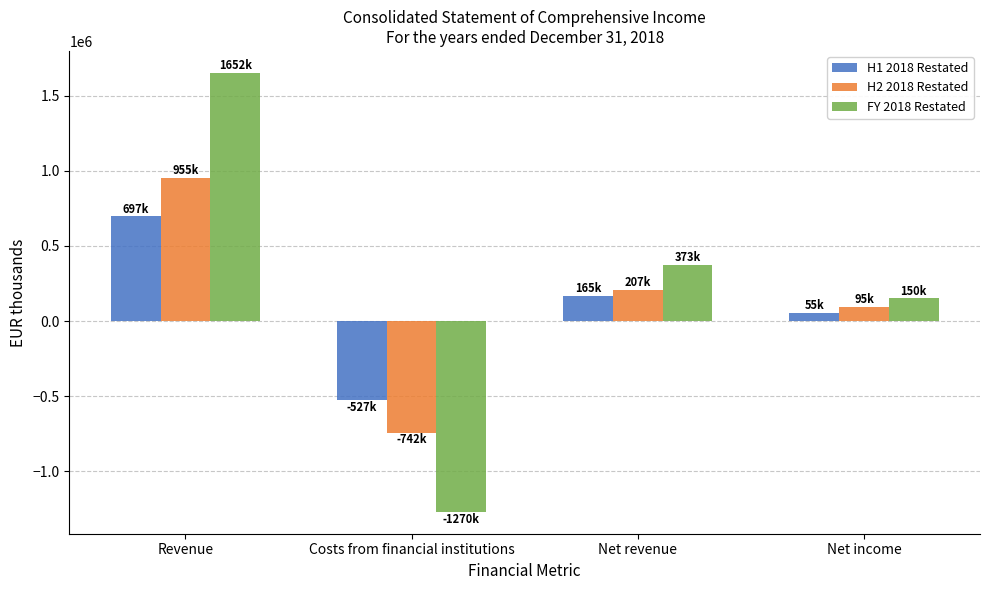

What is the average value of the FY 2018 Restated series?

226709